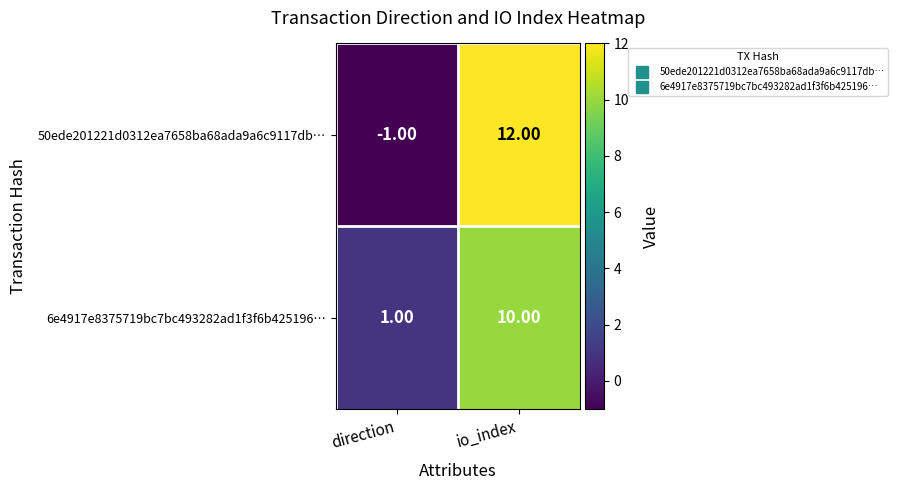

How many series are shown in this chart?

2